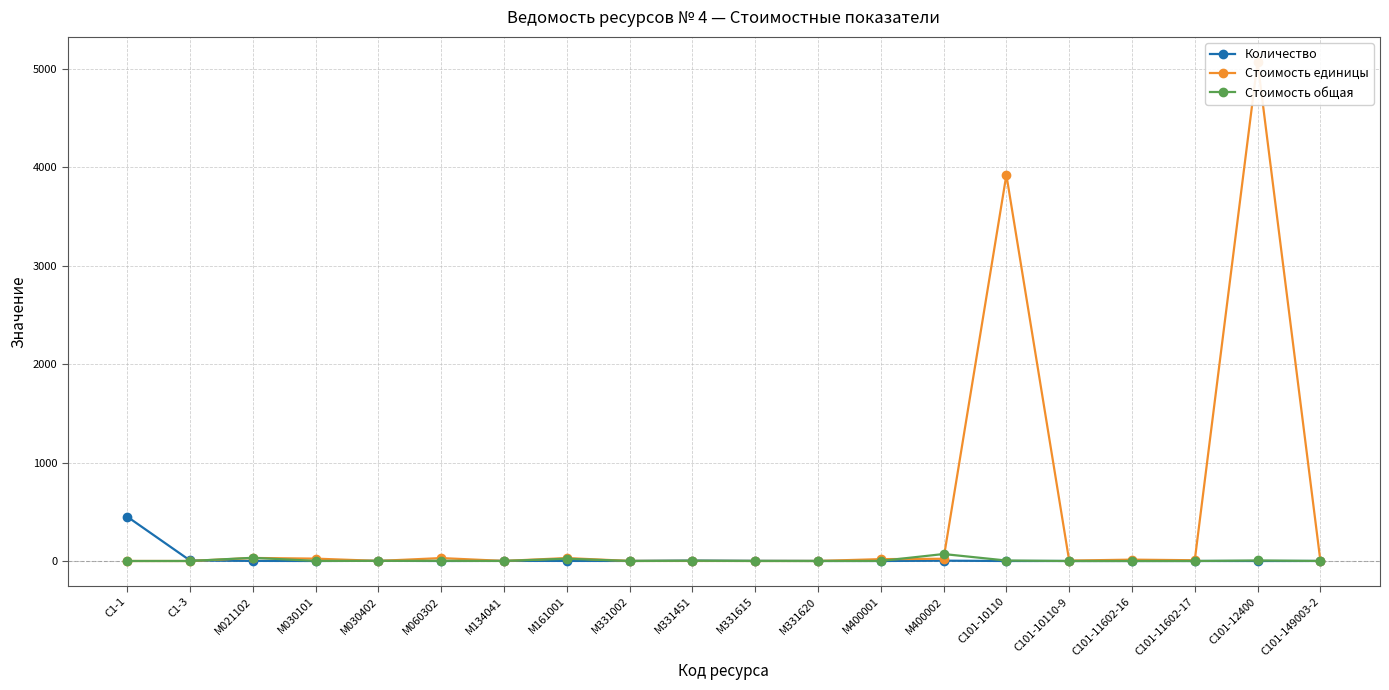

What is the label of the 19th point from the left?

С101-12400